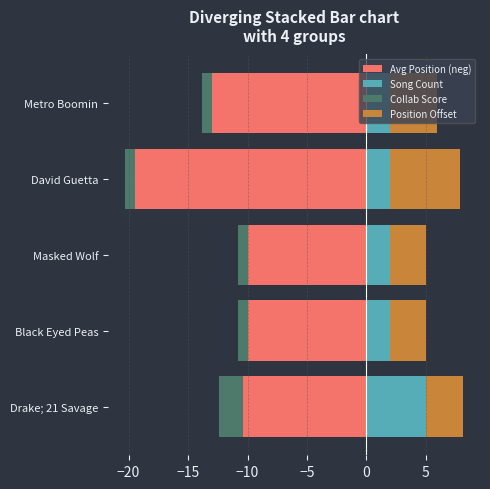

Which series has the largest range (max minus min)?

Avg Position (neg)